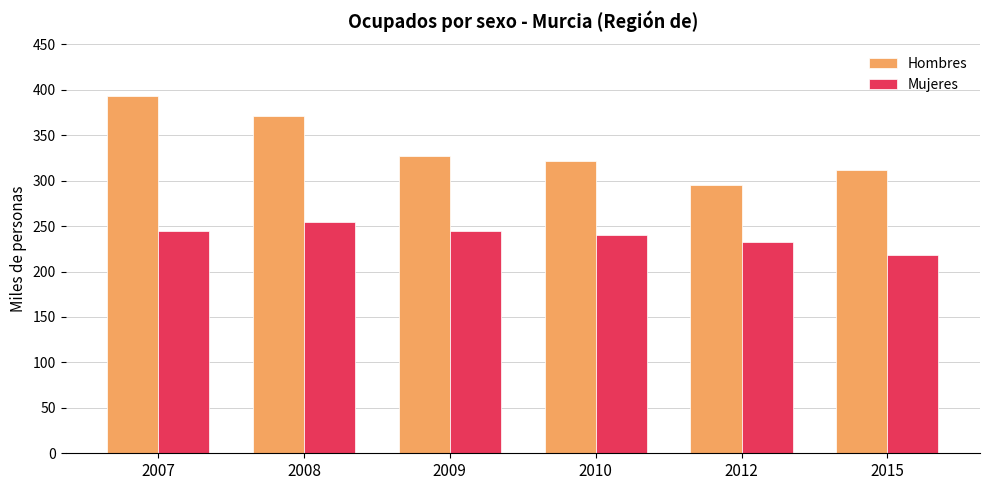

How many distinct data groups are displayed?

2